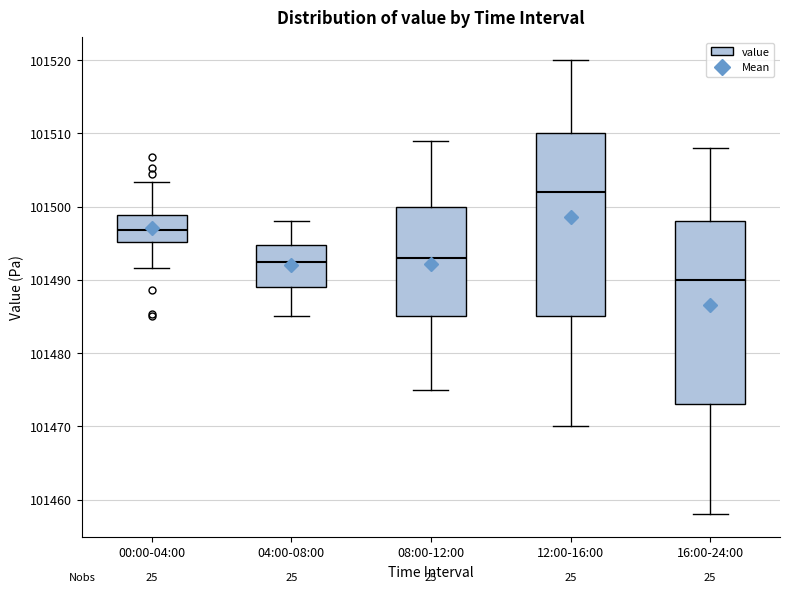

Reading left to right, transcribe this box plot: for each box, give where its median line is, the range the box spans, and where its two whiskers end, as read against the y-axis. The values are not printed on the chart, so give them approximately, as read against the axis.

00:00-04:00: median 101497, box 101495 to 101499, whiskers 101492 to 101503
04:00-08:00: median 101492, box 101489 to 101495, whiskers 101485 to 101498
08:00-12:00: median 101493, box 101485 to 101500, whiskers 101475 to 101509
12:00-16:00: median 101502, box 101485 to 101510, whiskers 101470 to 101520
16:00-24:00: median 101490, box 101473 to 101498, whiskers 101458 to 101508